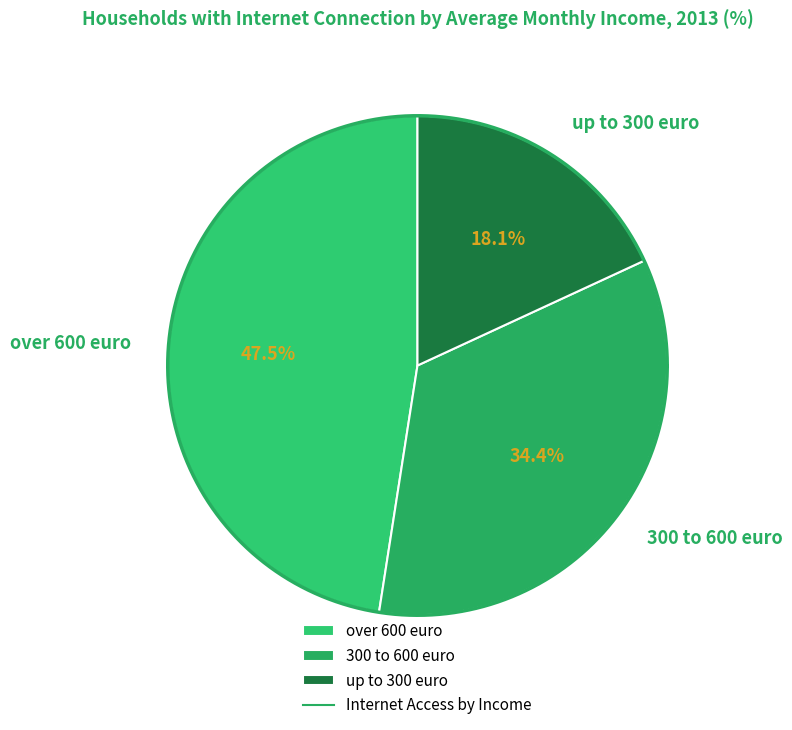

Which category has the biggest portion of the pie?

over 600 euro